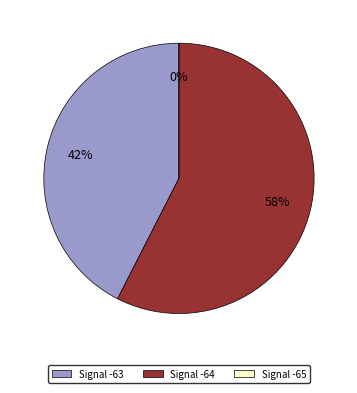

The -64 slice represents 16% of the pie. True or false?

False